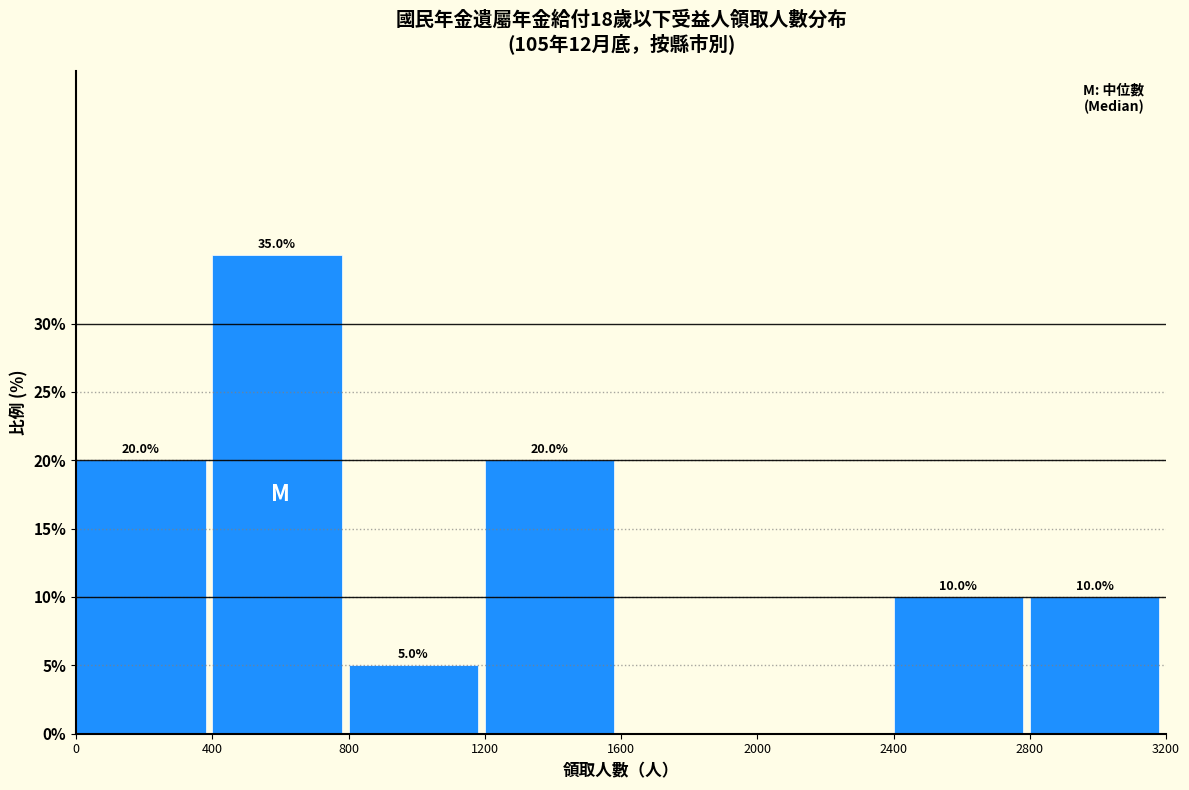

Which range on the x-axis has the tallest bar?

400 to 800